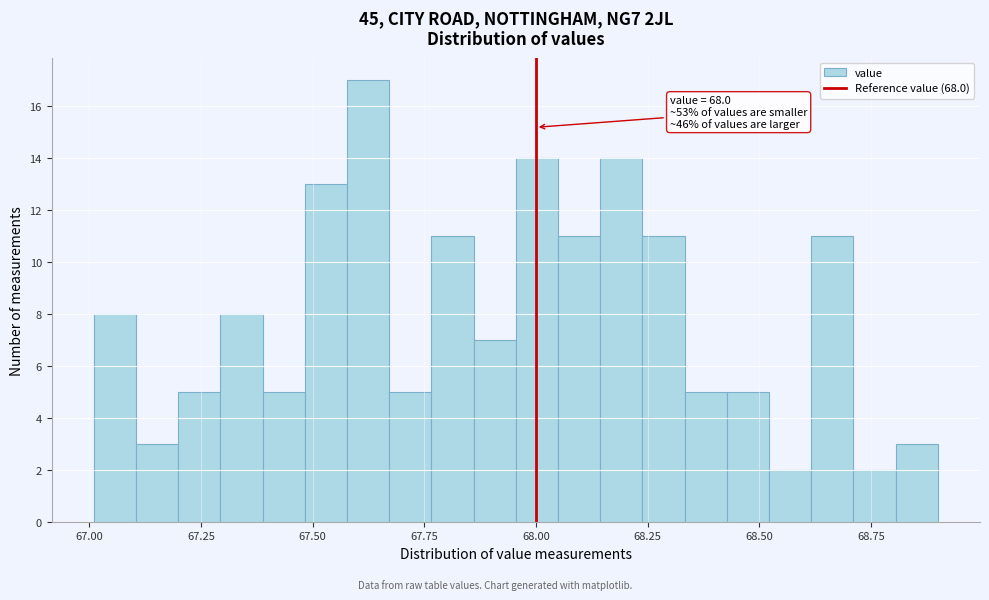

Read against the x-axis, roughly where is the centre of the tallest bar?

67.60